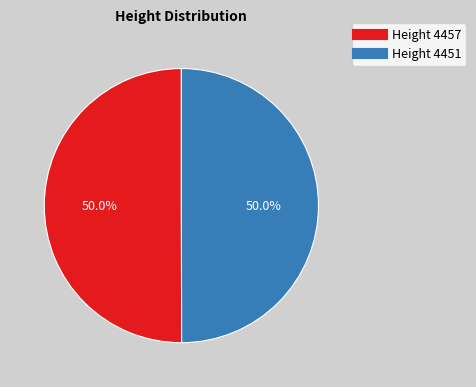

What is the largest slice in the pie chart?

4457